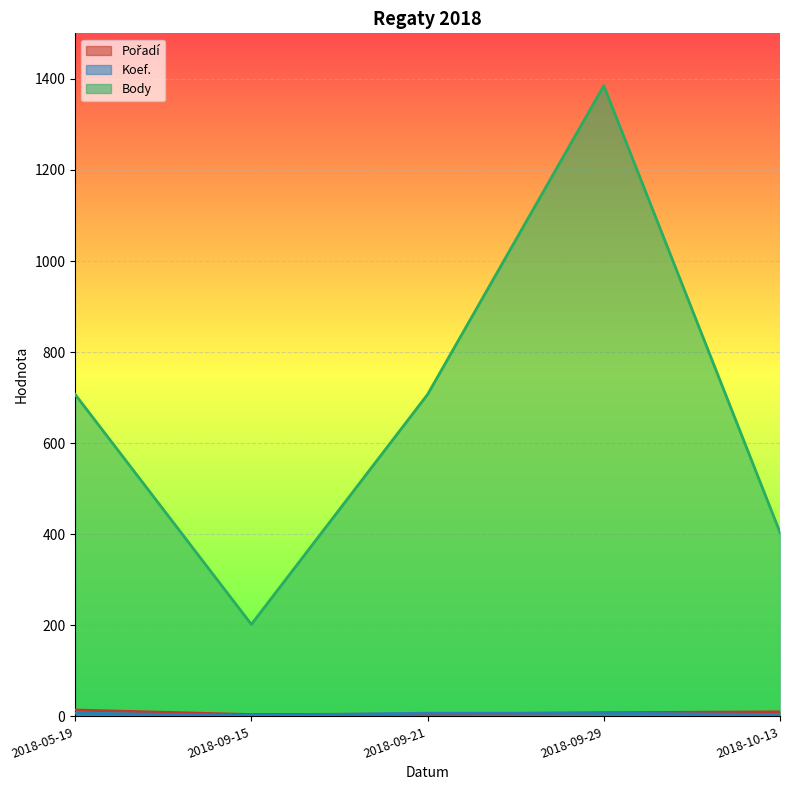

Reading right to left, transcribe all the data shown in this chart.

Pořadí: 2018-10-13=10	2018-09-29=8	2018-09-21=5	2018-09-15=4	2018-05-19=14
Koef.: 2018-10-13=4	2018-09-29=7	2018-09-21=7	2018-09-15=2	2018-05-19=7
Body: 2018-10-13=404	2018-09-29=1385	2018-09-21=707	2018-09-15=202	2018-05-19=707